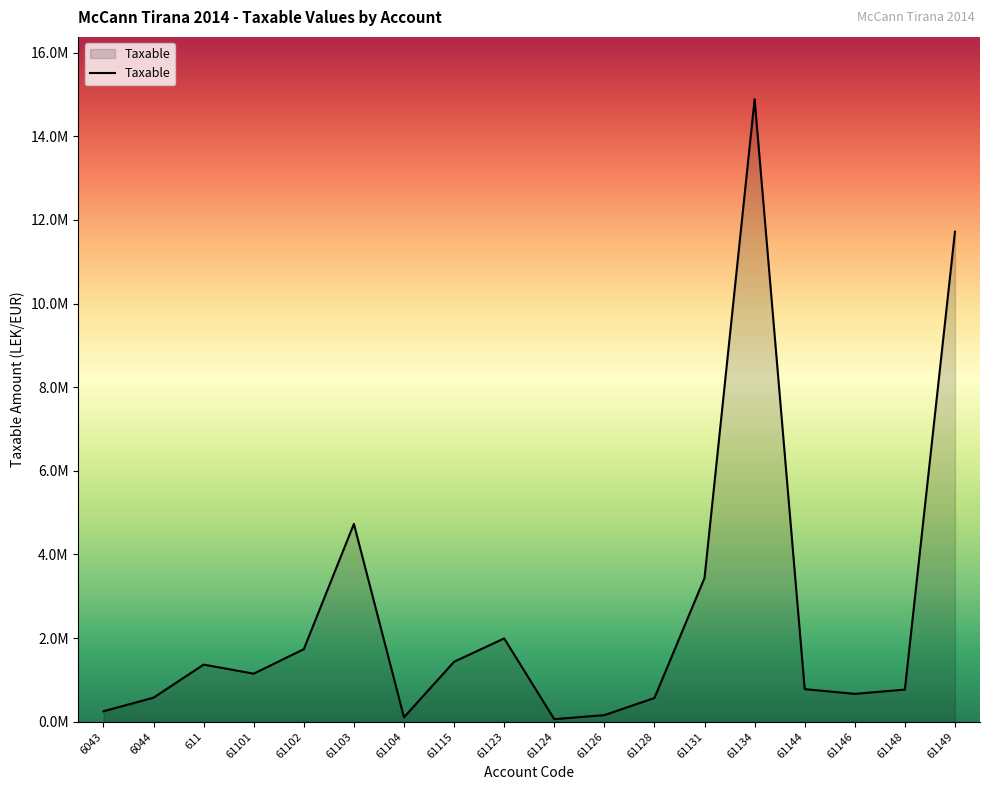

Reading right to left, extract all data points from this chart.

11717876.6	769080.9	666085.5	779642.1	14887859.8	3437988.5	567460.5	157990.0	61813.2	1991862.2	1433753.2	105900.0	4731146.9	1735151.5	1149043.7	1366068.5	575296.9	250227.1